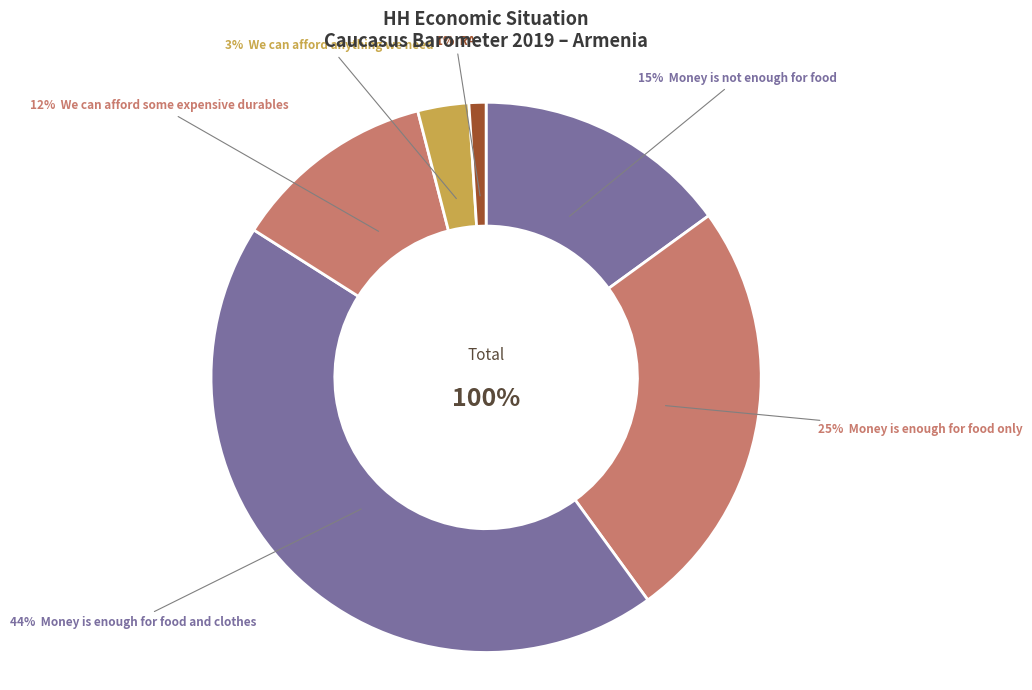

Which category has the biggest portion of the pie?

Money is enough for food and clothes